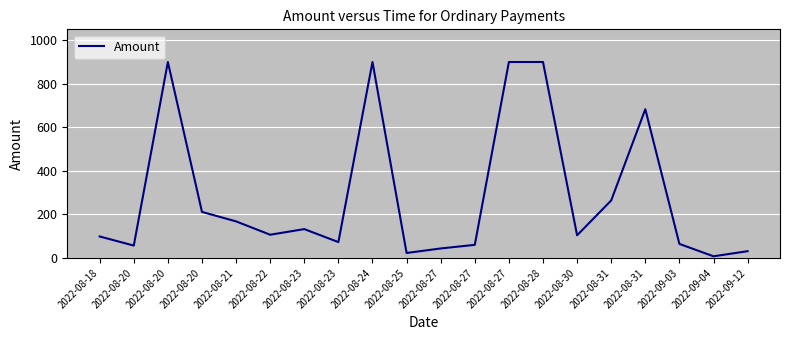

What is the label of the 1st point from the right?

2022-09-12